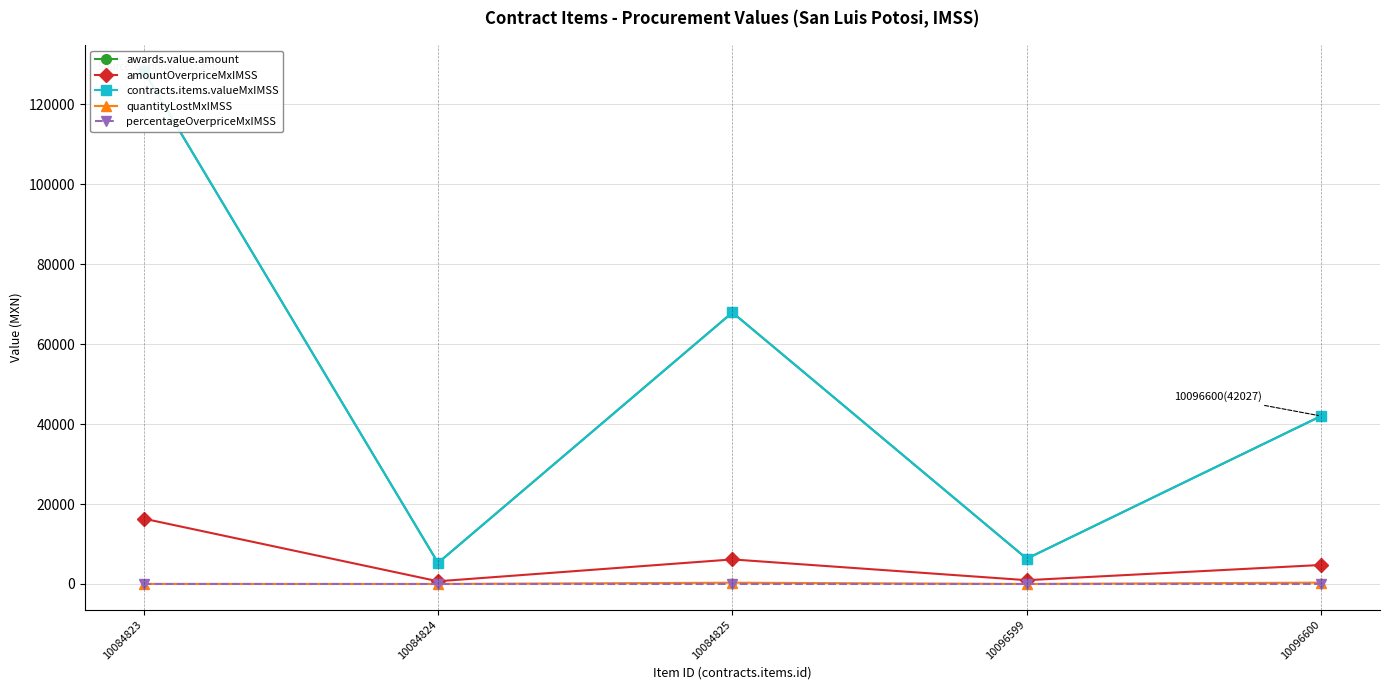

What is the smallest value displayed?

0.1